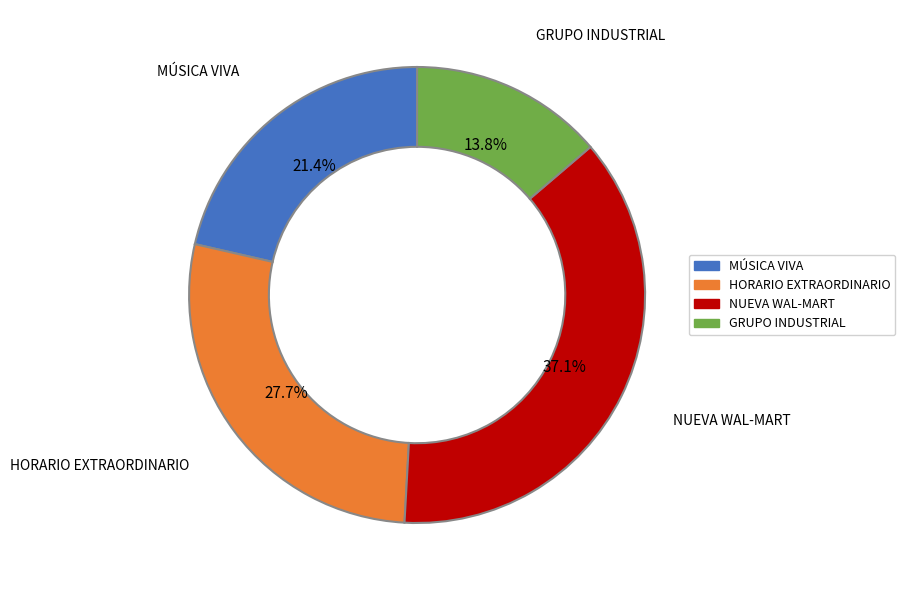

Is there a majority slice in this chart?

No